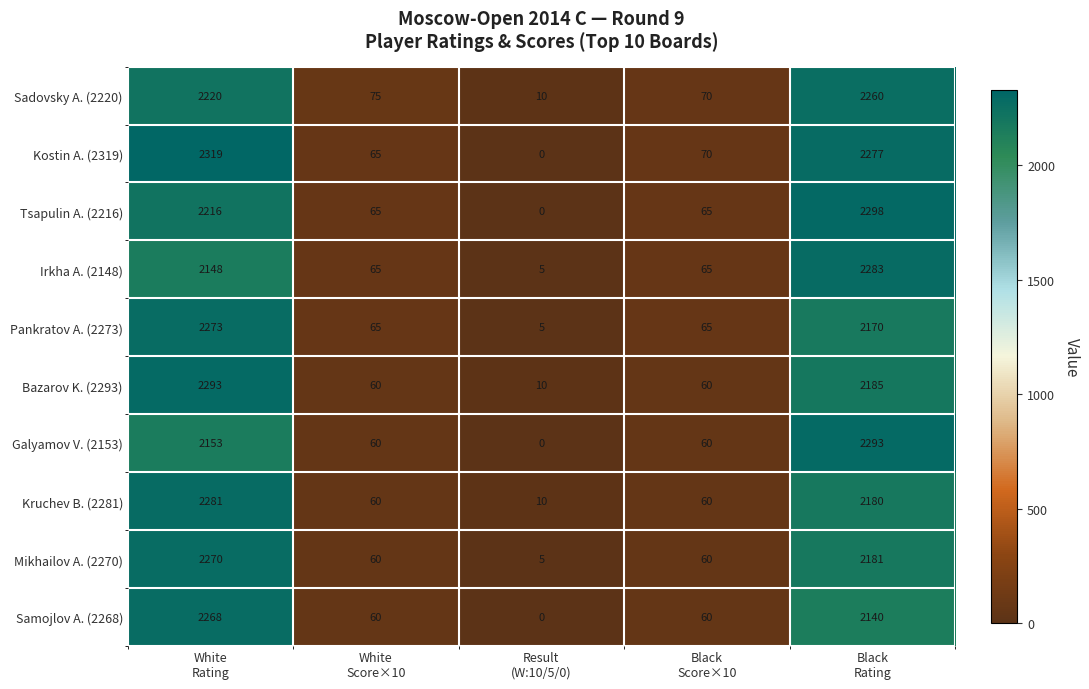

Which label corresponds to the largest value in the chart?

White
Rating